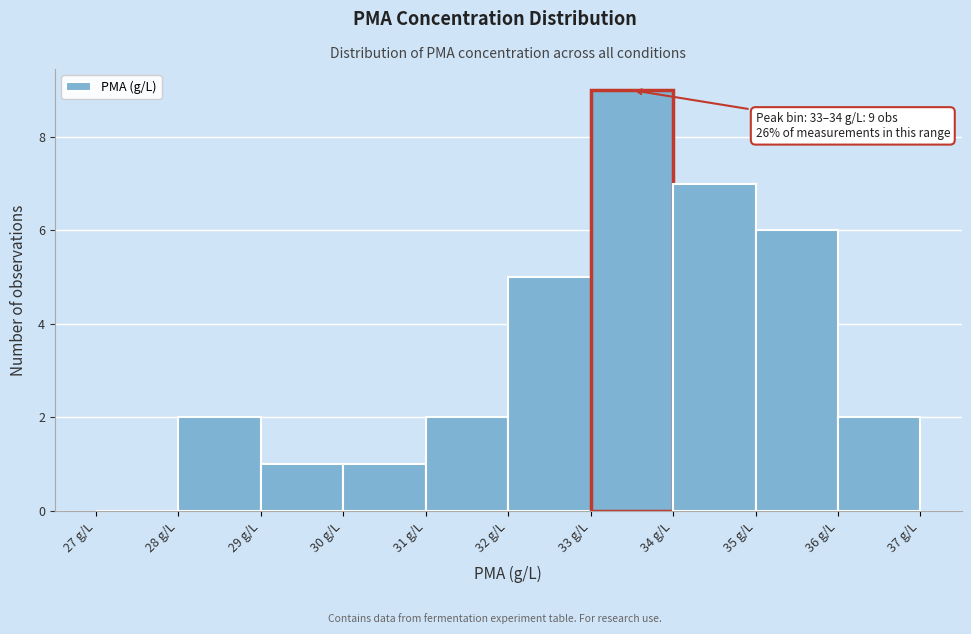

Which range on the x-axis has the tallest bar?

33 to 34